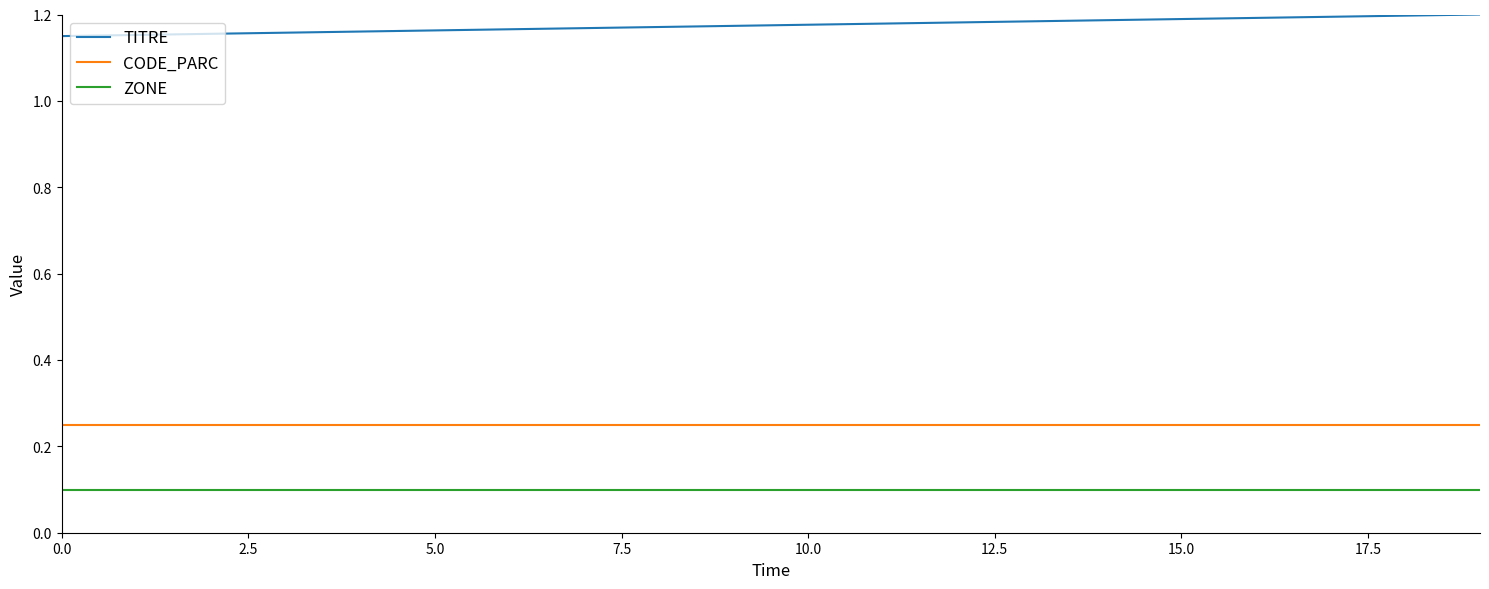

List the series in order of their peak value, highest first.

TITRE, CODE_PARC, ZONE